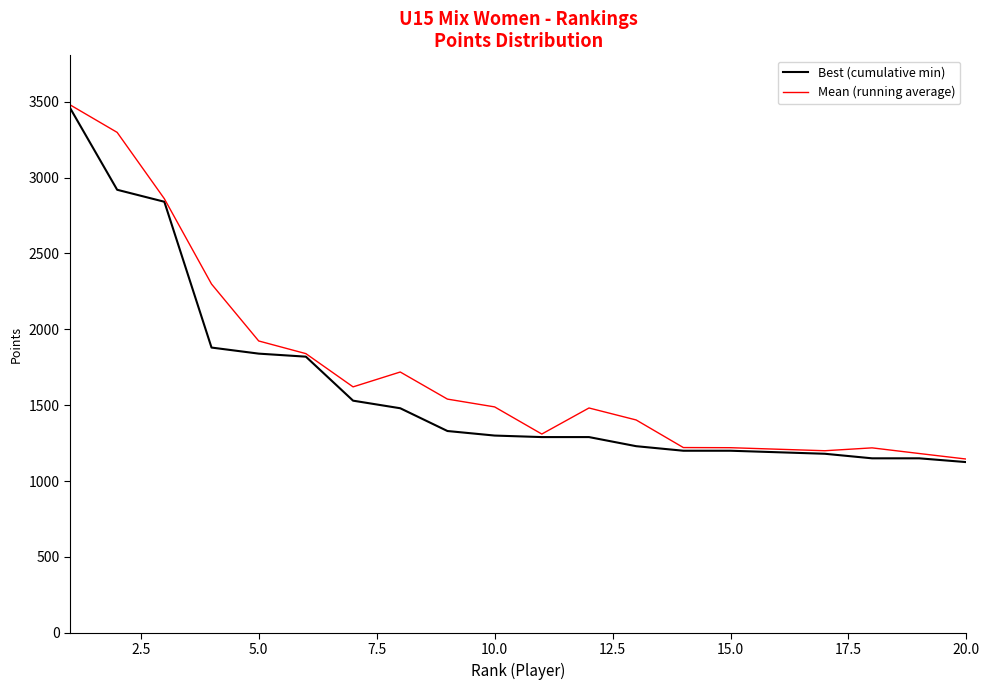

Which series has the largest total across all categories?

Mean (running average)